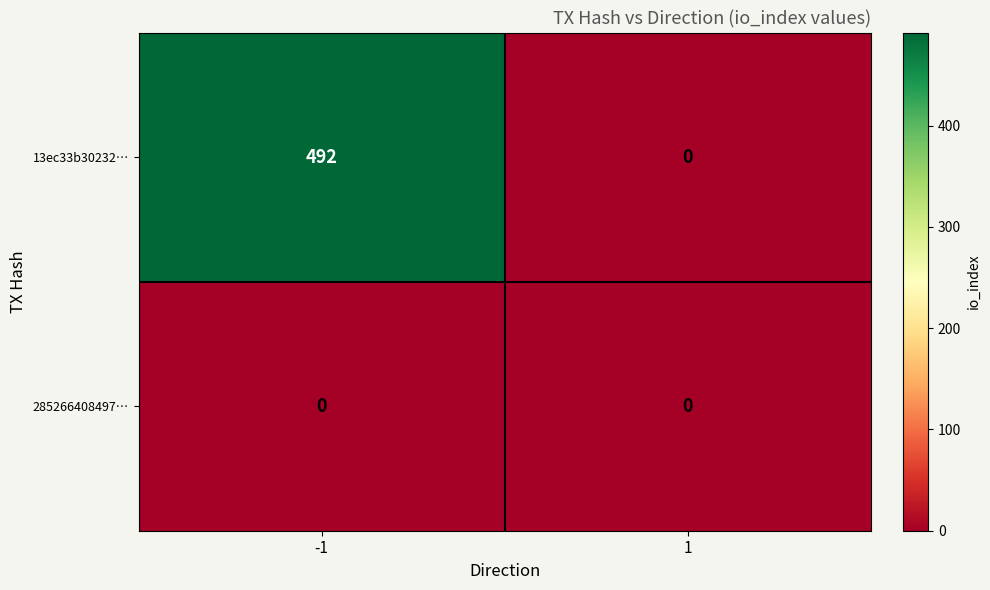

Between -1 and 1, which series saw the biggest shift?

13ec33b30232…